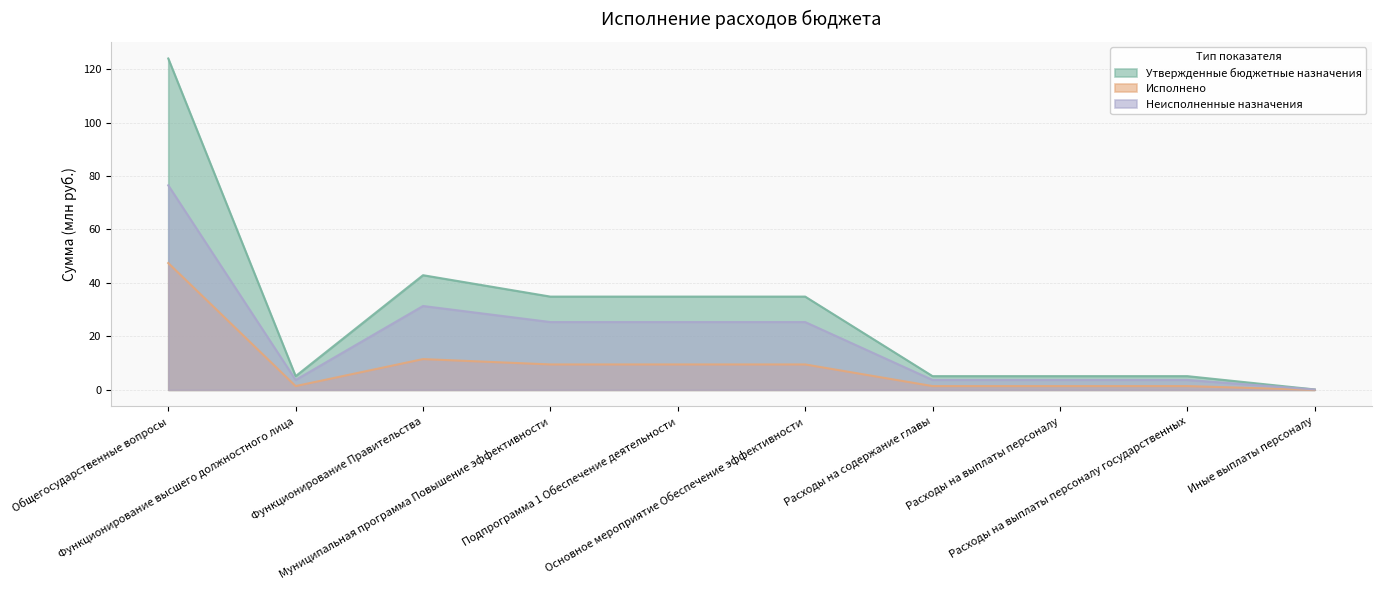

The Утвержденные бюджетные назначения series shows 0.1 at Иные выплаты персоналу. True or false?

False